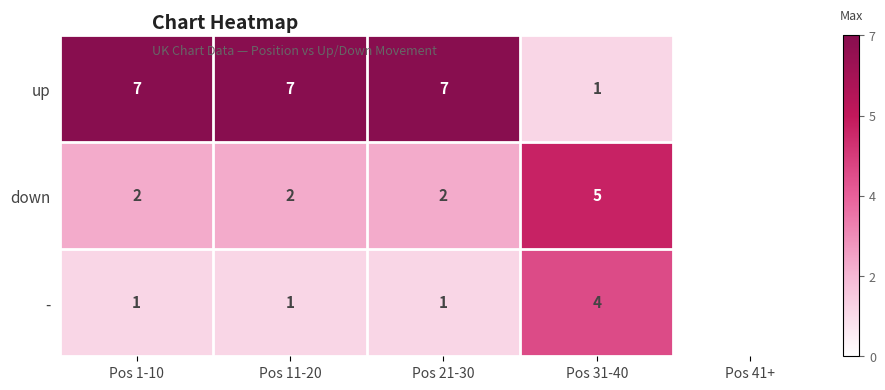

At Pos 31-40, list the series in order from smallest to largest.

up, -, down